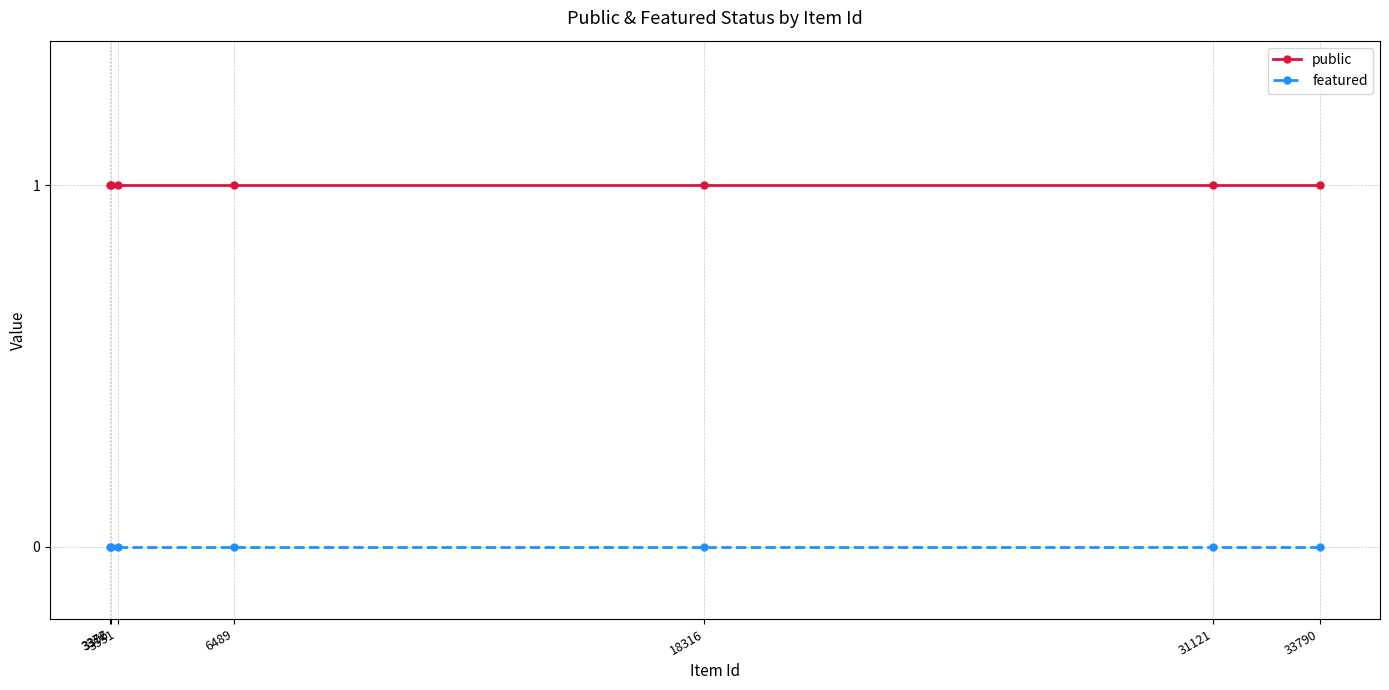

Which series changed the most between 31121 and 18316?

public